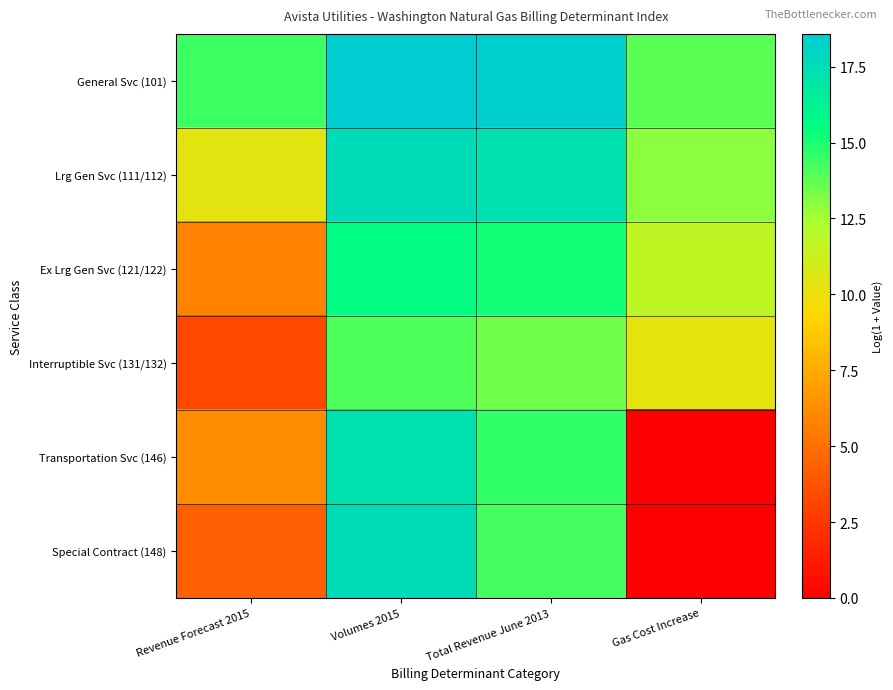

At how many categories does at least one series exceed 1?

4